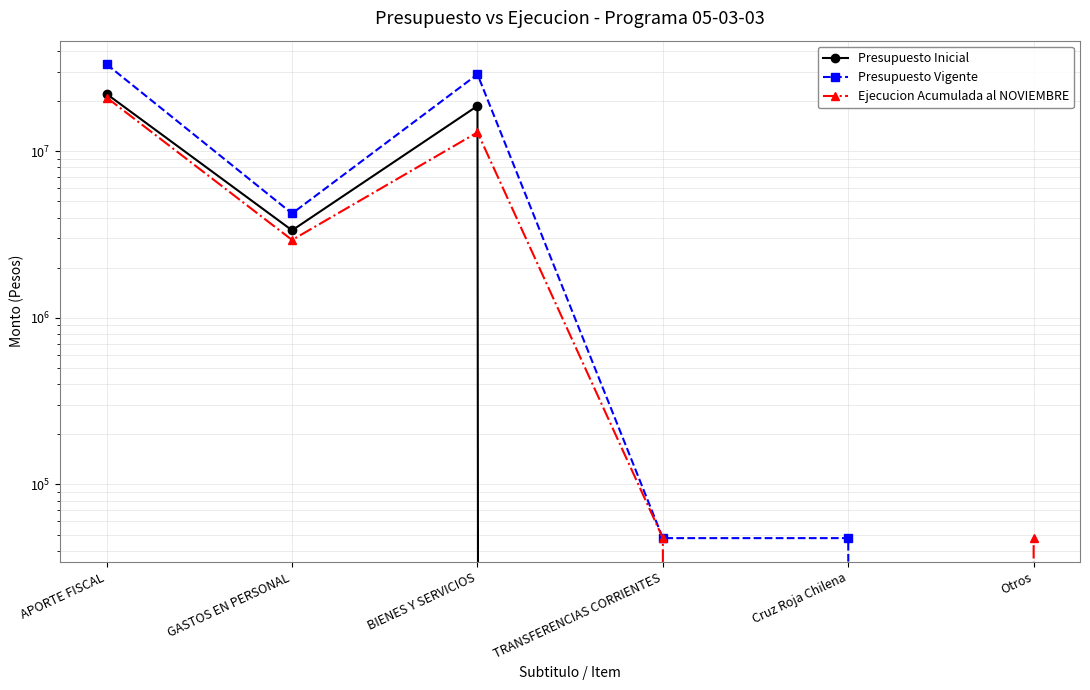

Is it true that Presupuesto Inicial equals 1215739 at GASTOS EN PERSONAL?

False